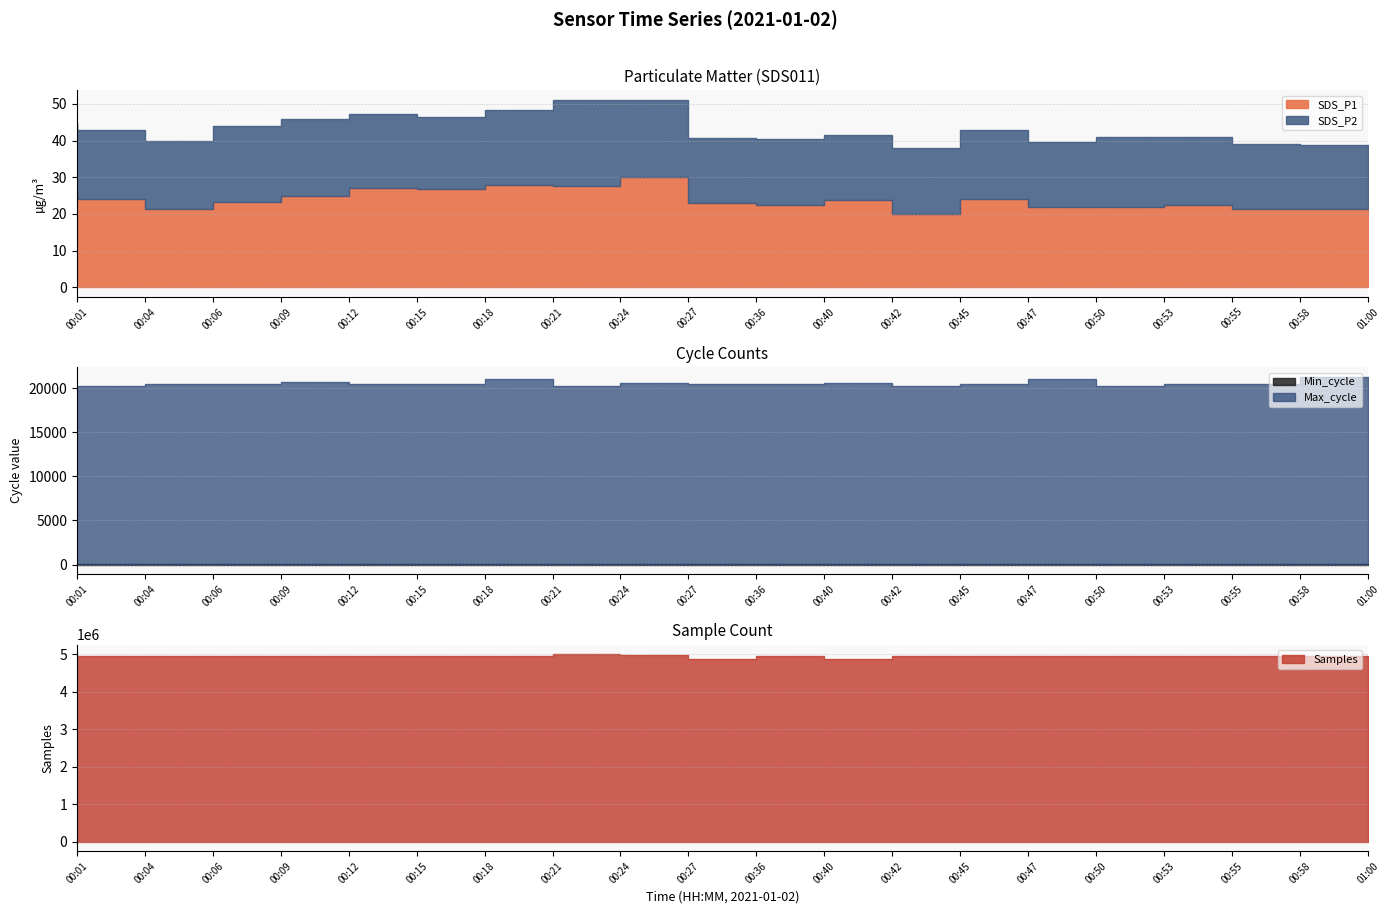

Is it true that SDS_P1 equals 23.0 at 00:36?

True